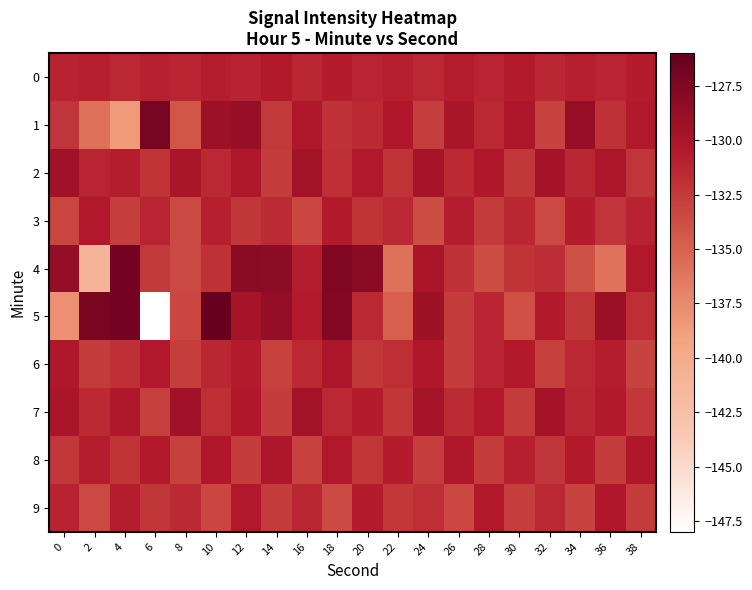

What is the difference between the highest and lowest values at 36?

6.9